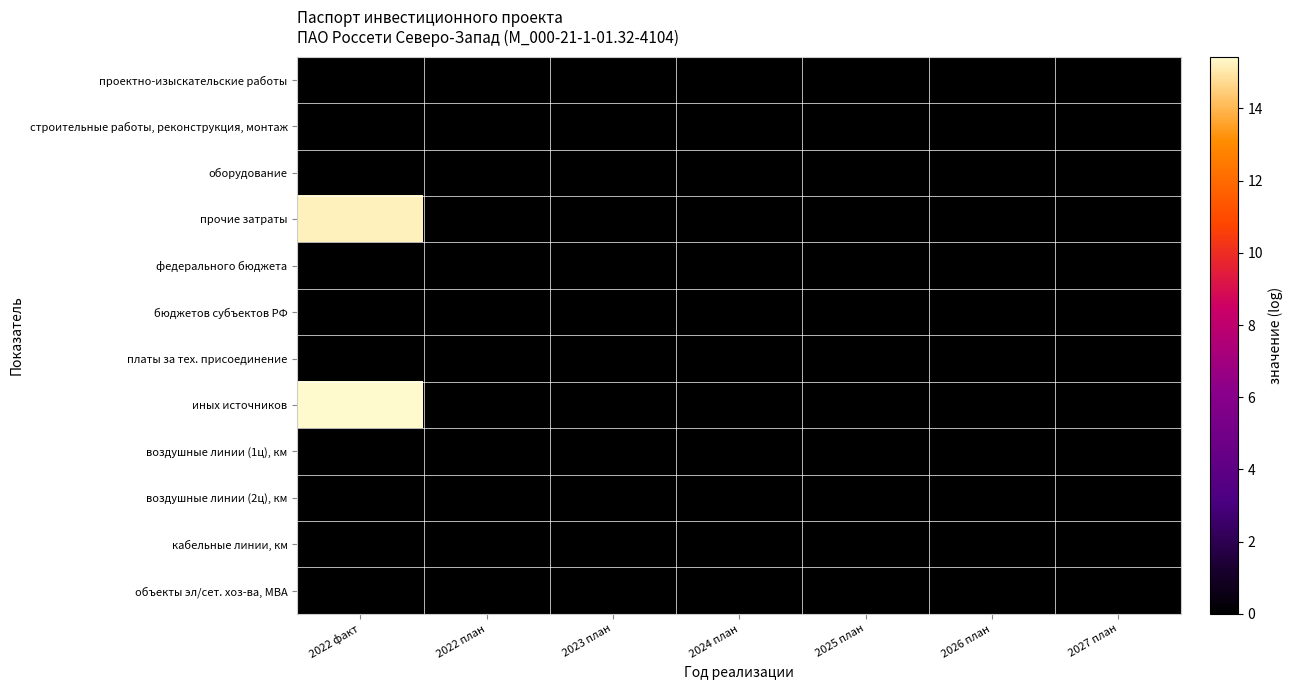

At how many categories does at least one series exceed 10?

1